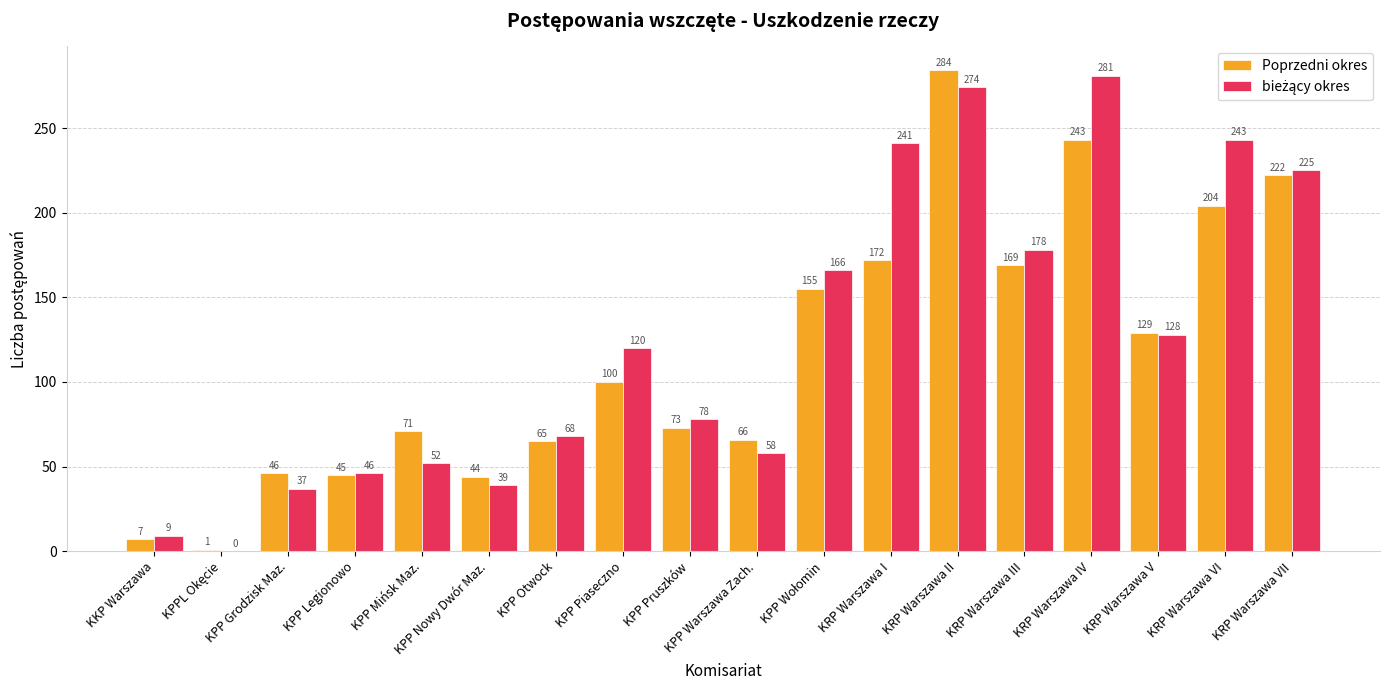

At which category does the chart reach its peak across all series?

KRP Warszawa II